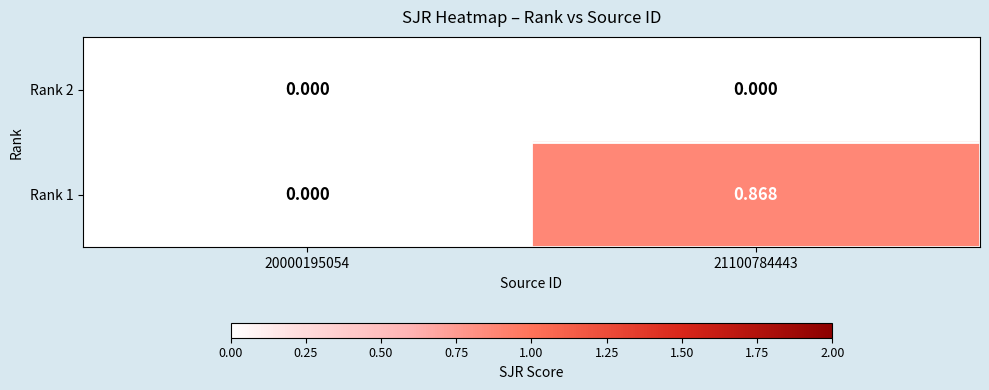

Which series has the largest total across all categories?

Rank 1